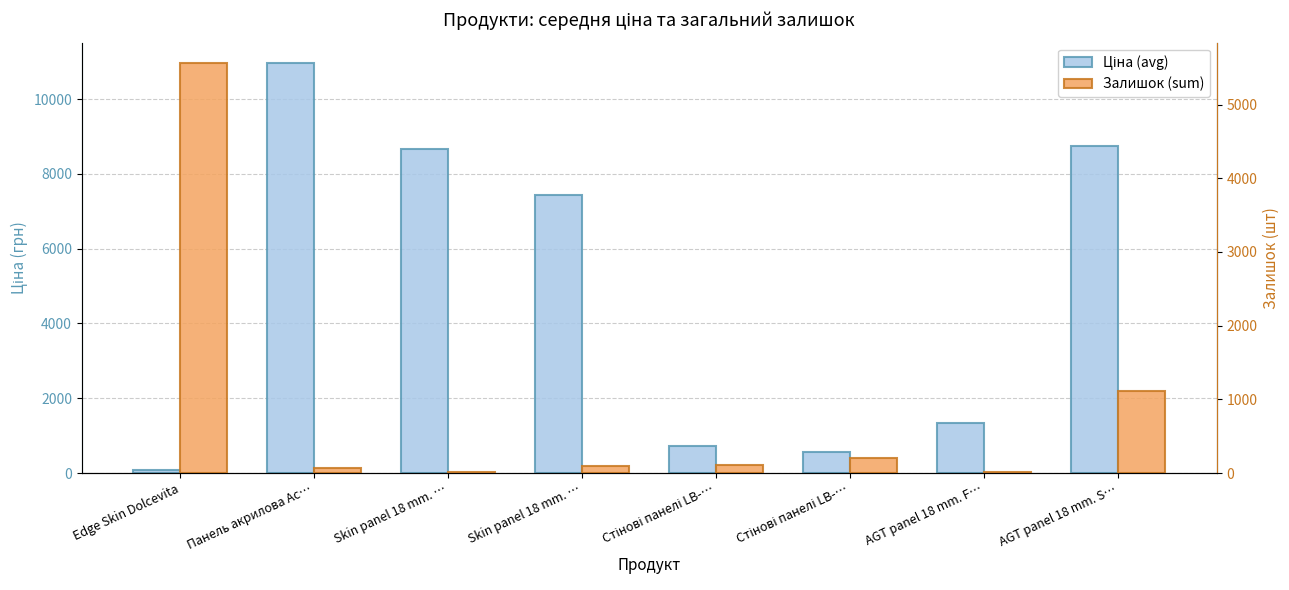

Which series has the largest range (max minus min)?

Ціна (avg)